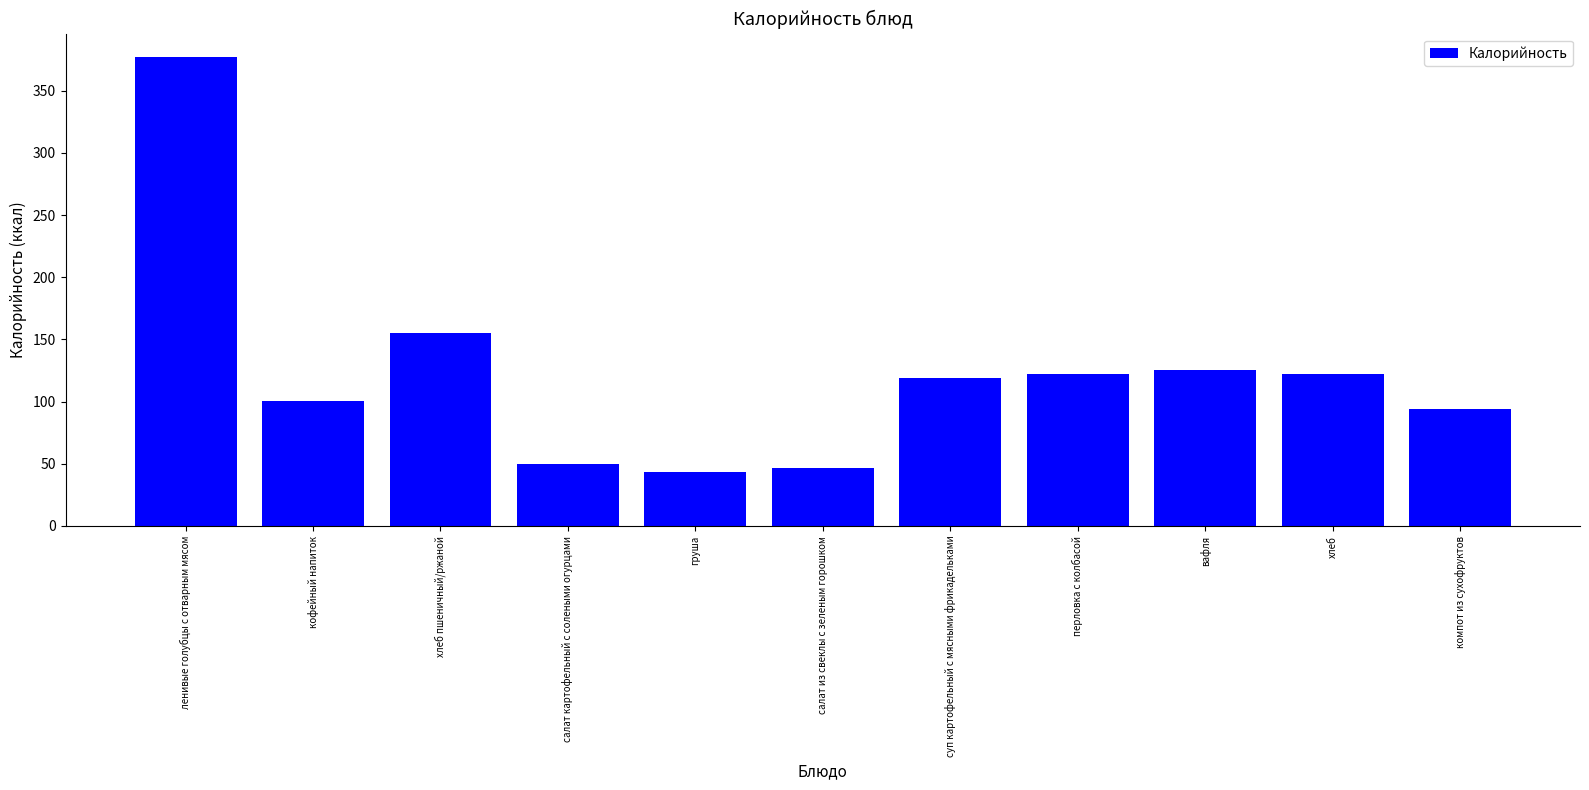

How many bars are there in total?

11